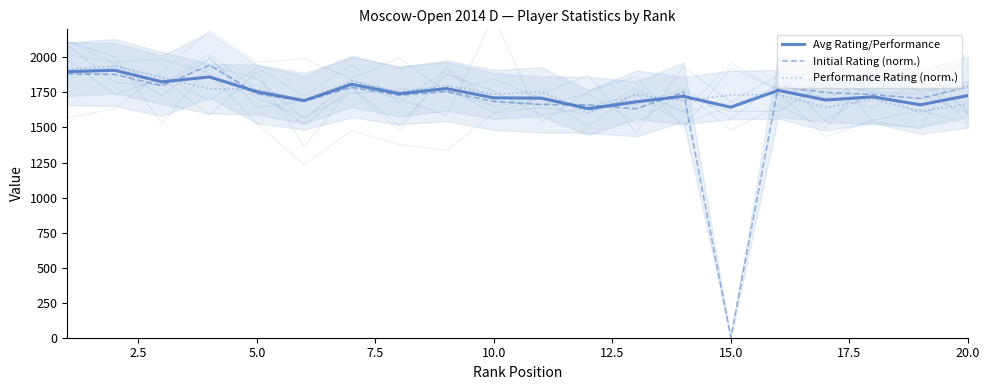

What position from the left is 2.5?

2